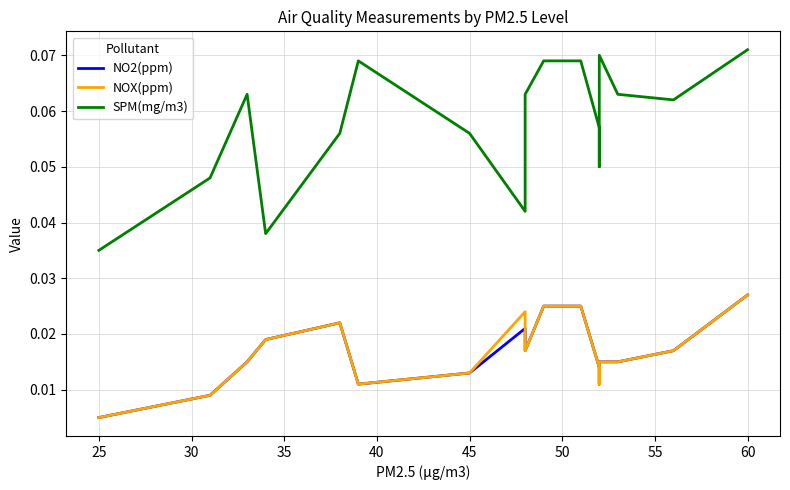

Reading right to left, transcribe all the data shown in this chart.

NO2(ppm): 0.0	0.0	0.0	0.0	0.0	0.0	0.0	0.0	0.0	0.0	0.0	0.0	0.0	0.0	0.0	0.0	0.0
NOX(ppm): 0.0	0.0	0.0	0.0	0.0	0.0	0.0	0.0	0.0	0.0	0.0	0.0	0.0	0.0	0.0	0.0	0.0
SPM(mg/m3): 0.1	0.1	0.1	0.1	0.1	0.1	0.1	0.1	0.1	0.0	0.1	0.1	0.1	0.0	0.1	0.0	0.0